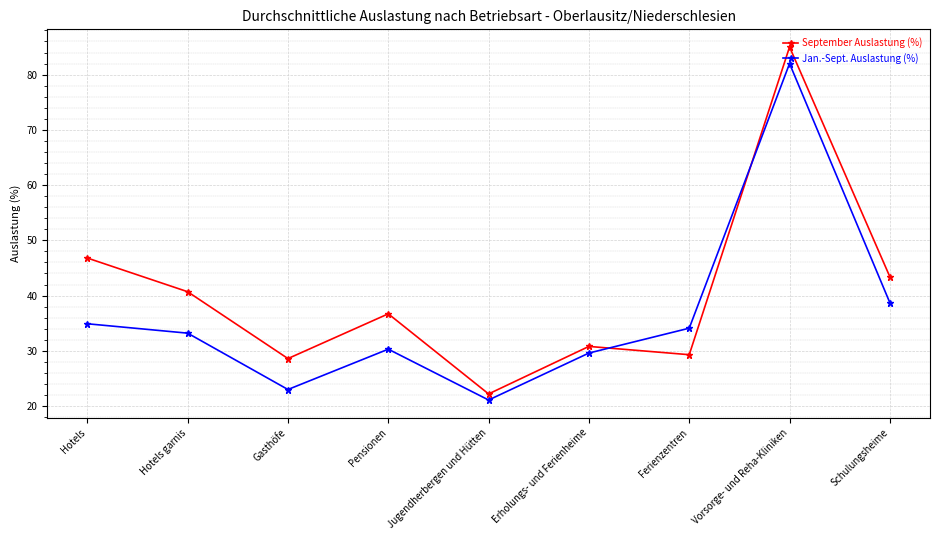

The value of Jan.-Sept. Auslastung (%) at Jugendherbergen und Hütten is 21.1. True or false?

True